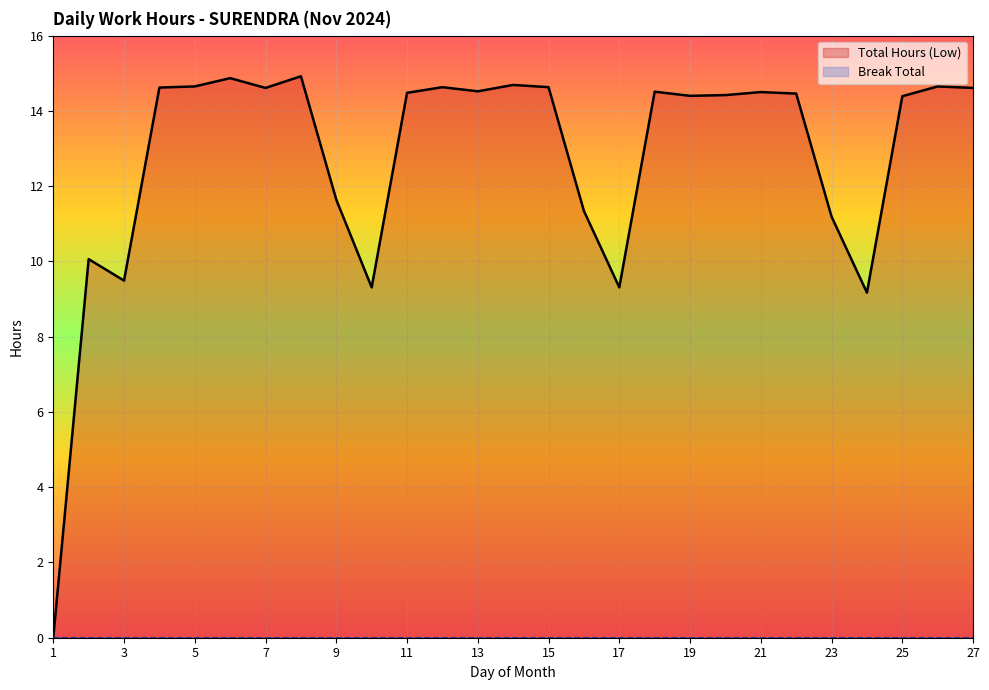

True or false: Break Total and Total Hours (Low) cross at least once.

False